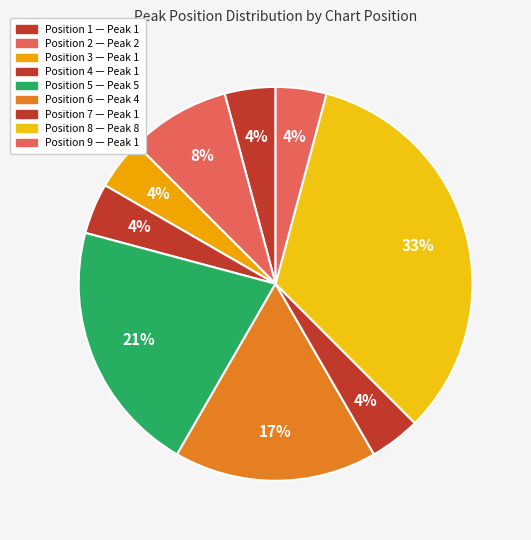

How many slices are in this pie chart?

9